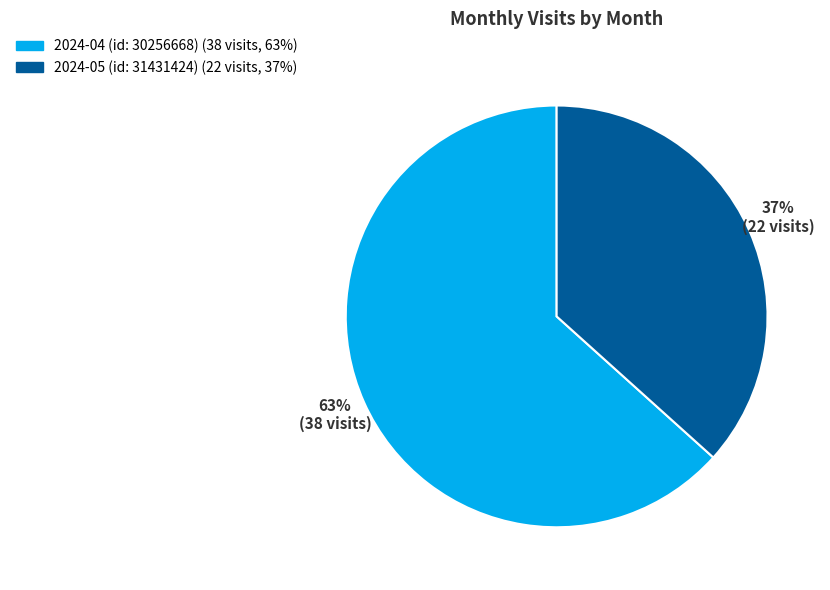

How many segments does this pie chart have?

2